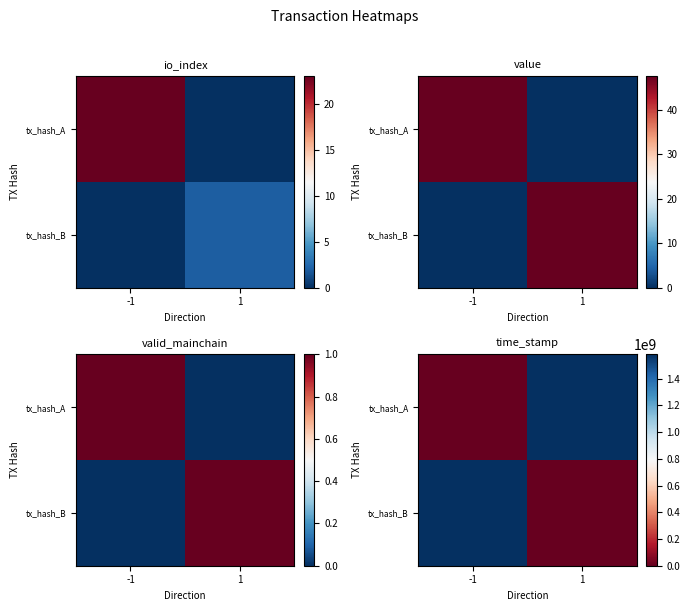

How many data points does each series have?

2